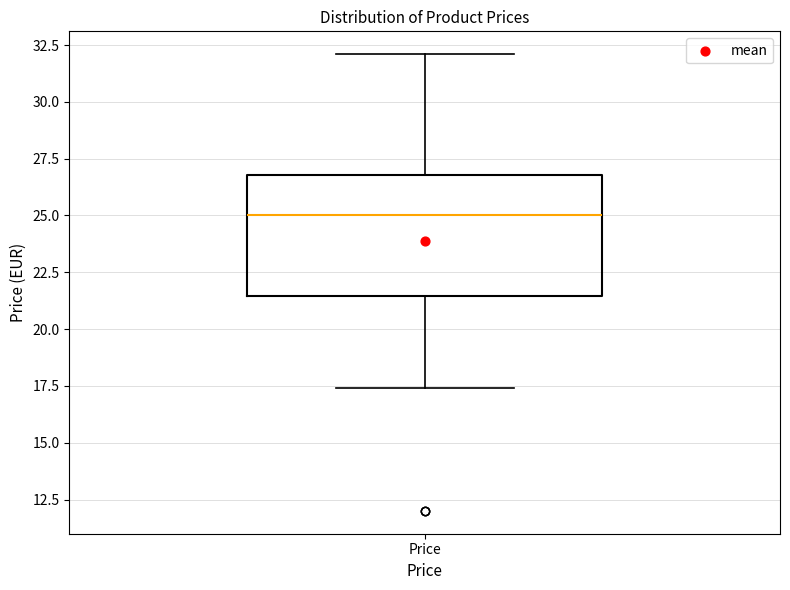

Read this box plot against the y-axis: the position of the median line, the range covered by the box, and the ends of both whiskers. The values are not printed on the chart, so give them approximately, as read against the axis.

median 25.0, box 21.5 to 27.0, whiskers 17.5 to 32.0